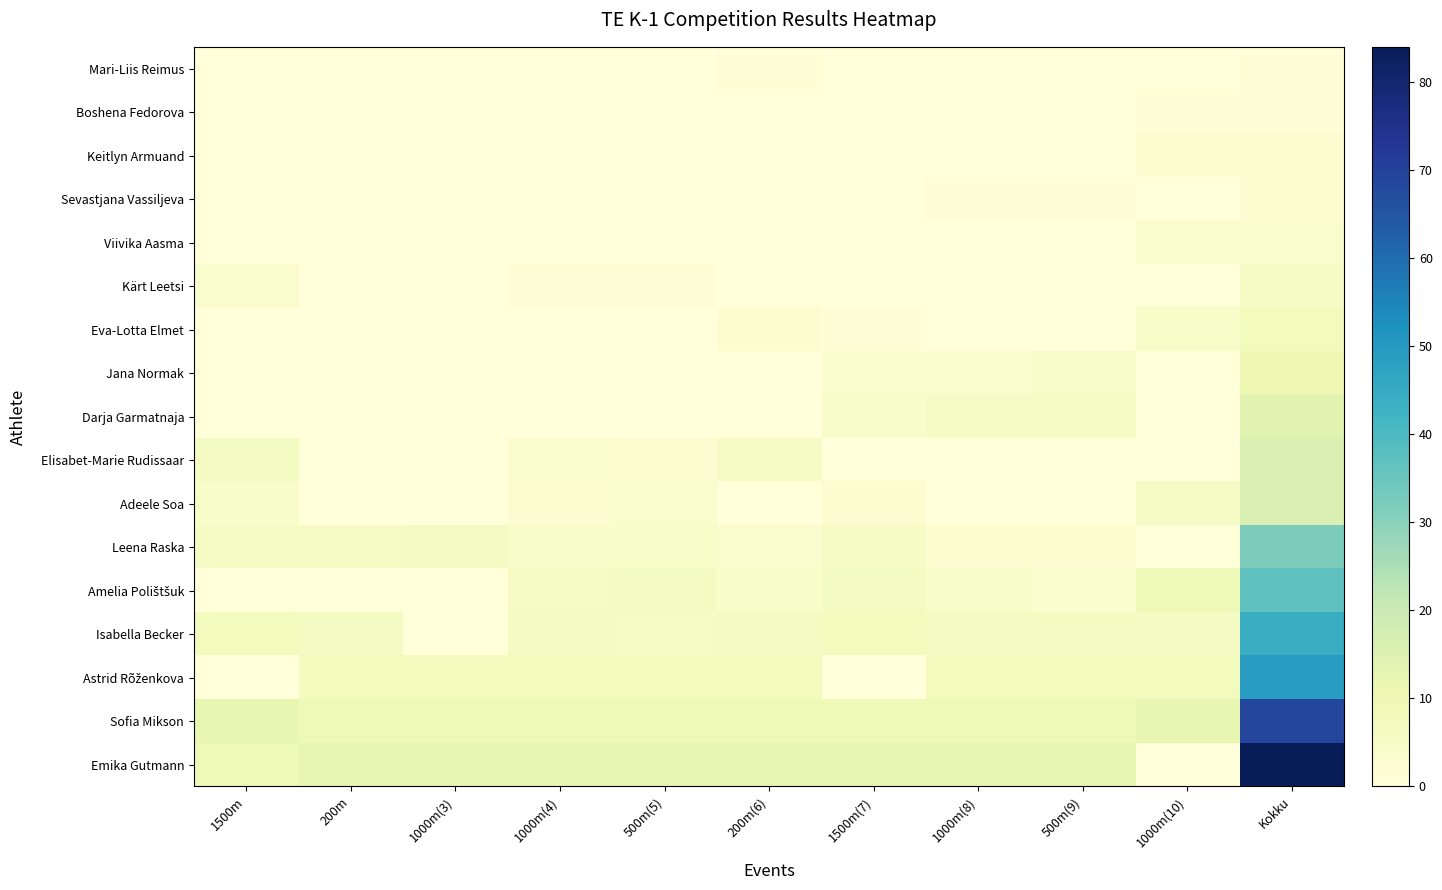

At how many categories does at least one series exceed 67?

1